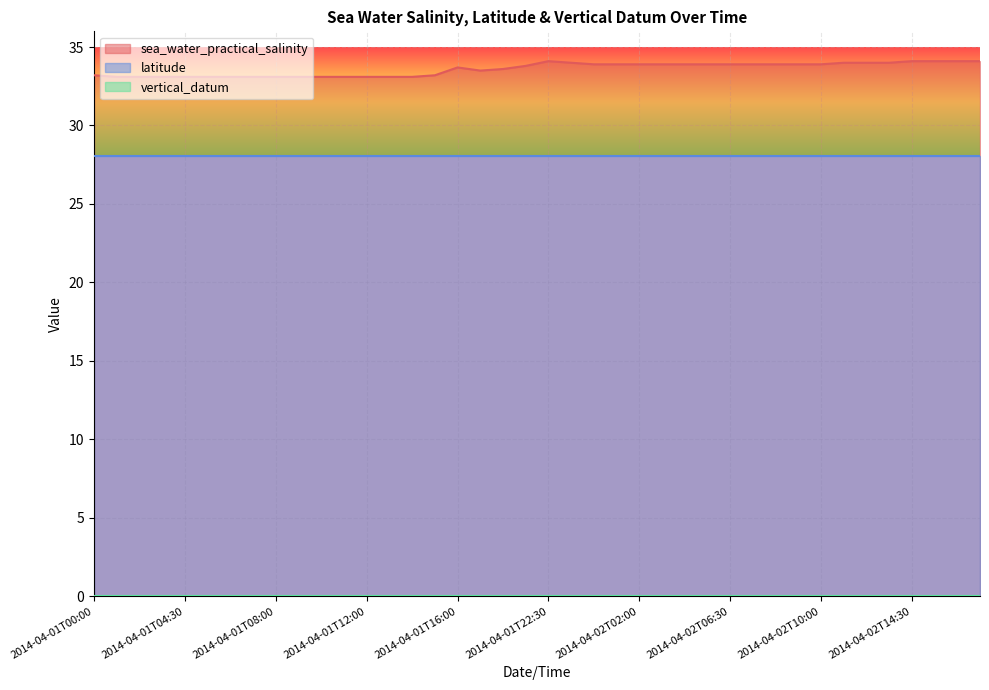

The latitude series shows 18.1 at 2014-04-01T12:00. True or false?

False